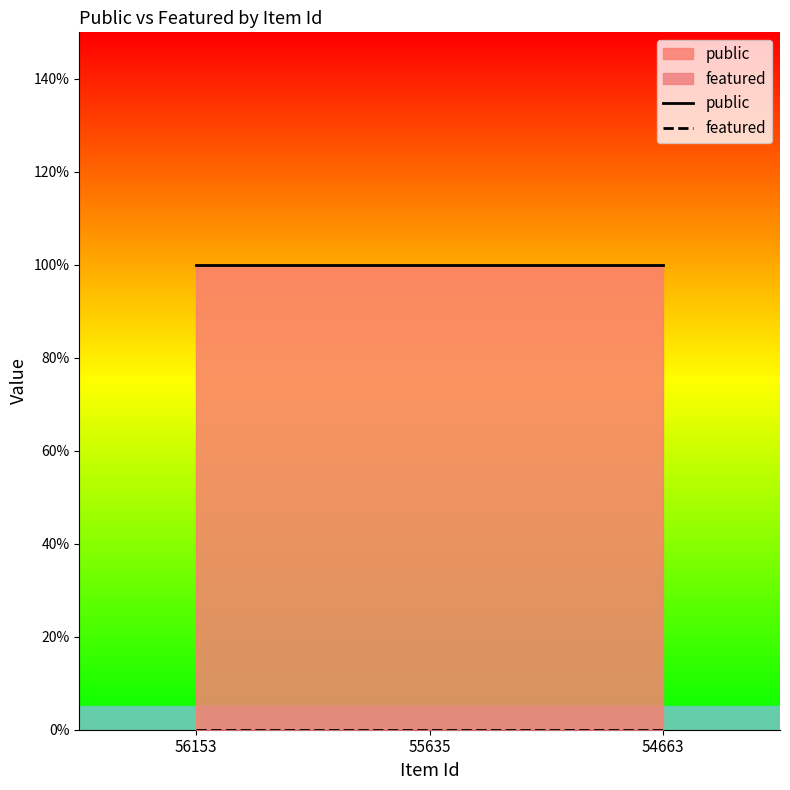

Reading left to right, list all the values displayed in this chart.

public: 56153=1	55635=1	54663=1
featured: 56153=0	55635=0	54663=0